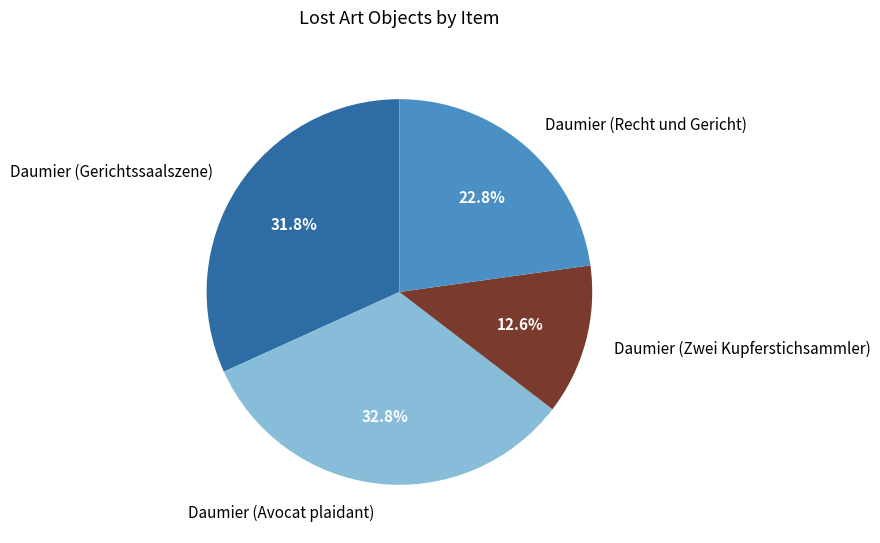

To the nearest percent, what is the difference between the largest and smallest slice percentages?

20%